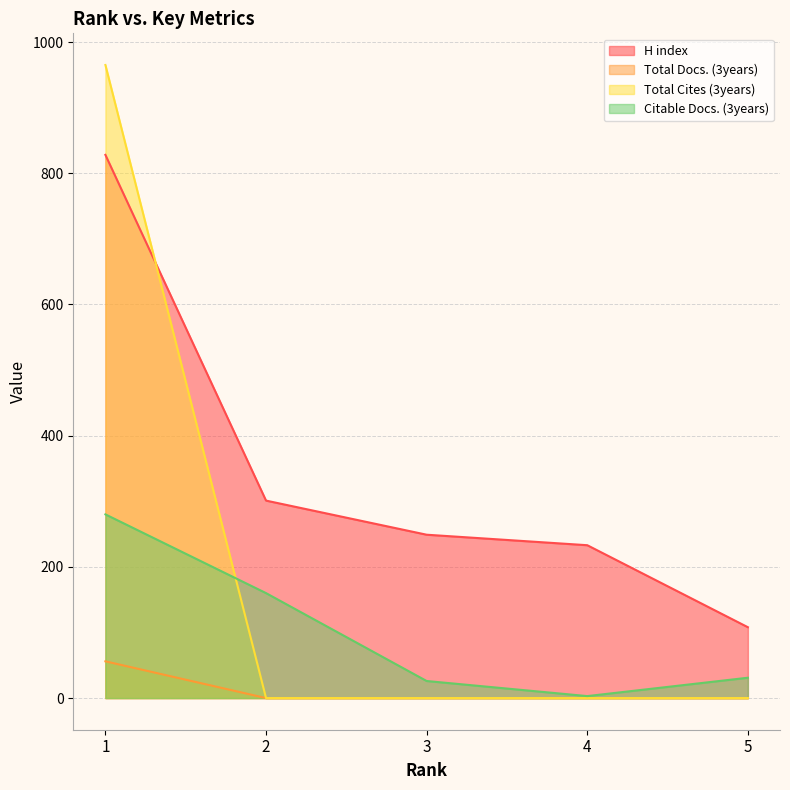

What is the difference between the Citable Docs. (3years) values at 1 and 3?

254